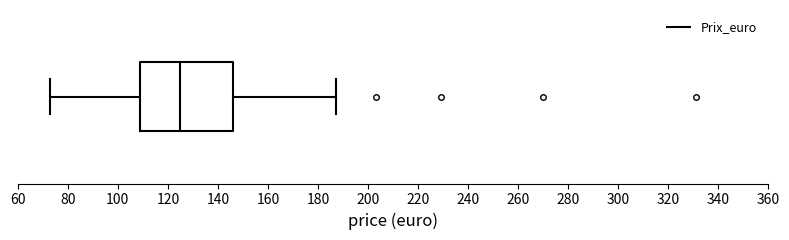

Where does the median line of the box sit on the x-axis? The values are not printed on the chart, so give them approximately, as read against the axis.

126